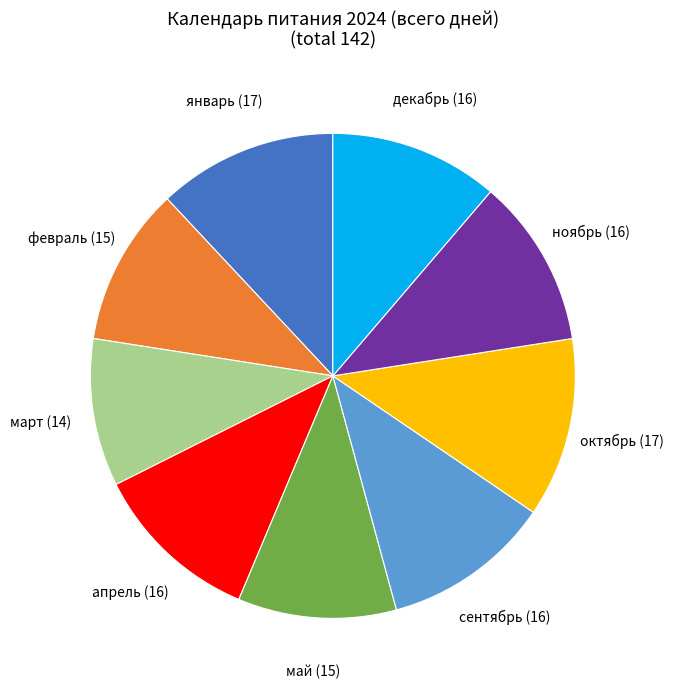

Does январь represent more than half of the total?

No